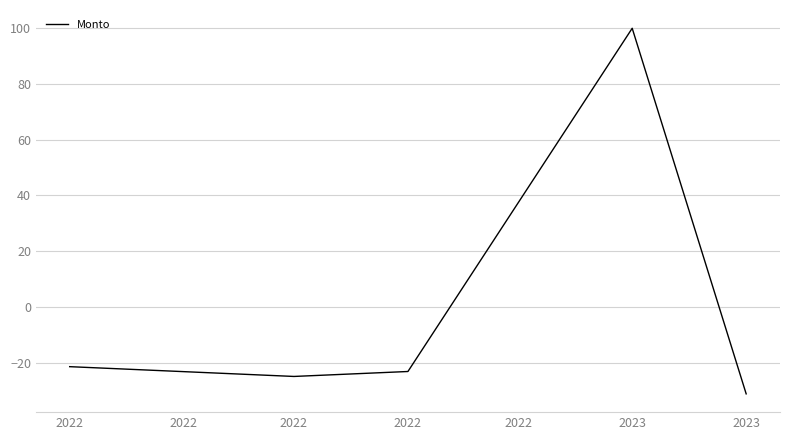

How many positive values are there?

1